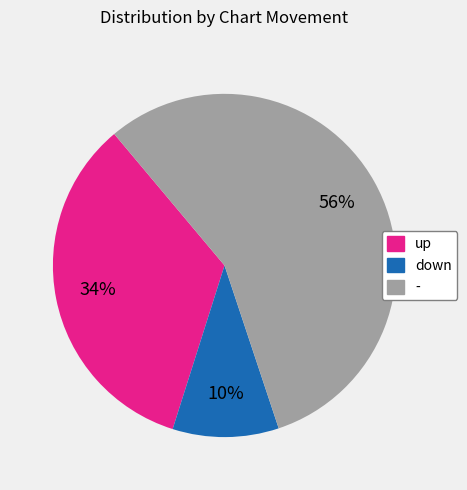

Does - represent more than half of the total?

Yes